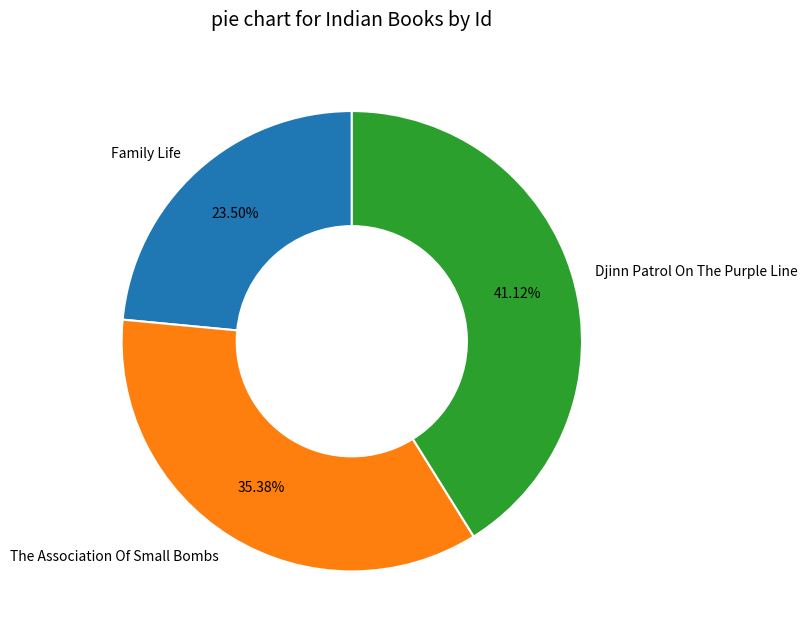

Which has a higher value, Djinn Patrol On The Purple Line or The Association Of Small Bombs?

Djinn Patrol On The Purple Line